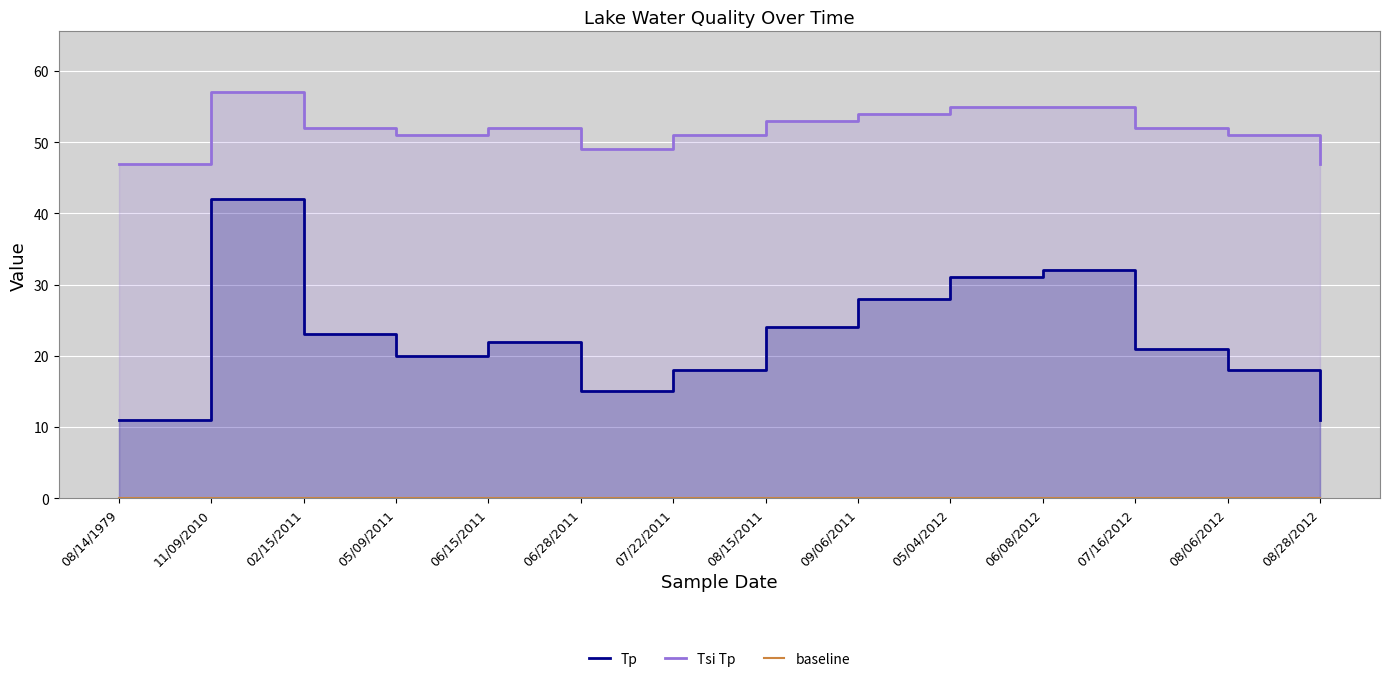

Reading left to right, what are all the values shown in this chart?

Tp: 08/14/1979=11	11/09/2010=42	02/15/2011=23	05/09/2011=20	06/15/2011=22	06/28/2011=15	07/22/2011=18	08/15/2011=24	09/06/2011=28	05/04/2012=31	06/08/2012=32	07/16/2012=21	08/06/2012=18	08/28/2012=11
Tsi Tp: 08/14/1979=47	11/09/2010=57	02/15/2011=52	05/09/2011=51	06/15/2011=52	06/28/2011=49	07/22/2011=51	08/15/2011=53	09/06/2011=54	05/04/2012=55	06/08/2012=55	07/16/2012=52	08/06/2012=51	08/28/2012=47
baseline: 08/14/1979=0	11/09/2010=0	02/15/2011=0	05/09/2011=0	06/15/2011=0	06/28/2011=0	07/22/2011=0	08/15/2011=0	09/06/2011=0	05/04/2012=0	06/08/2012=0	07/16/2012=0	08/06/2012=0	08/28/2012=0